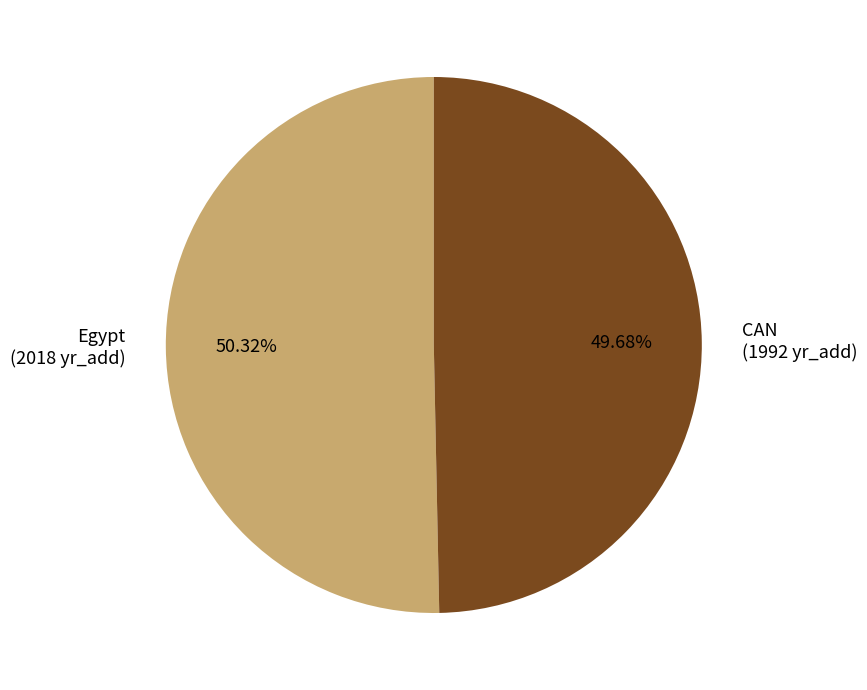

Combined, do CAN and Egypt account for over 50%?

Yes